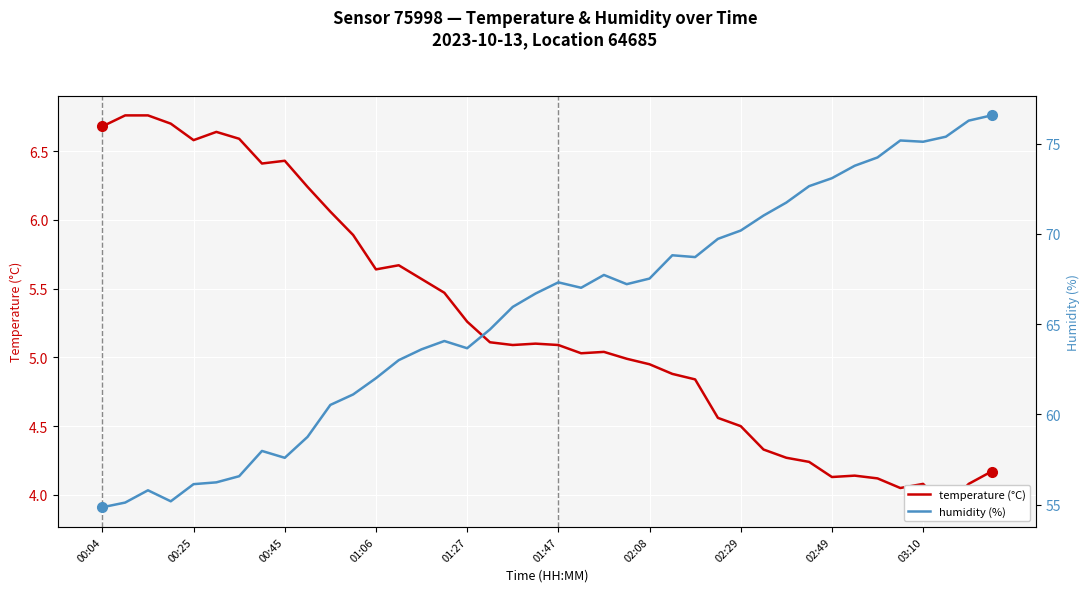

List the series in order of their overall mean, lowest first.

temperature (°C), humidity (%)